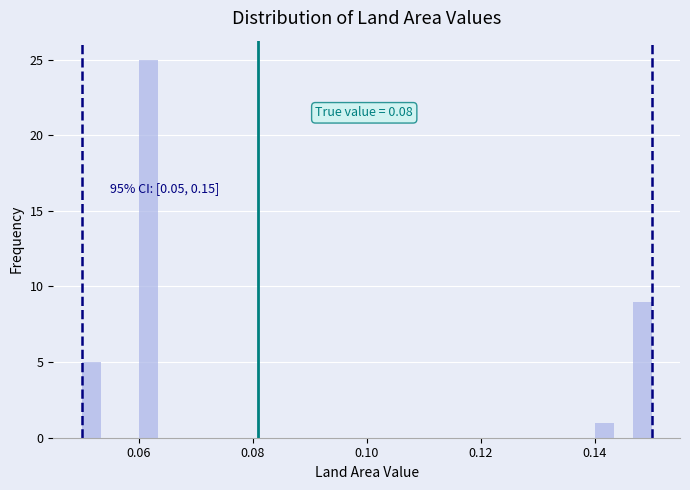

Read against the x-axis, roughly where is the centre of the tallest bar?

0.062